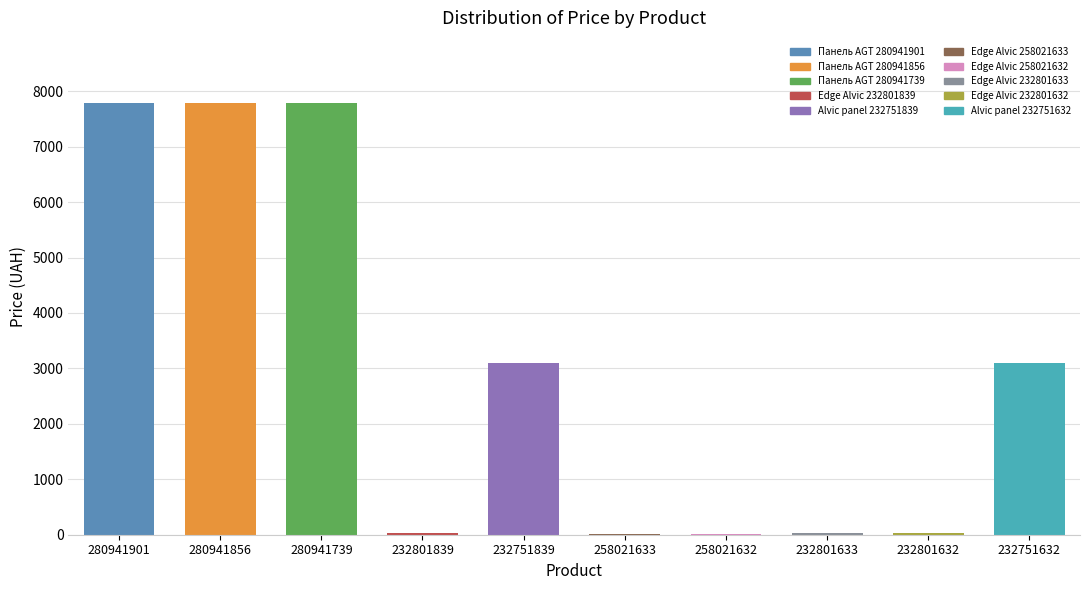

What is the ratio of the value at 280941856 to the value at 280941901?

1.0